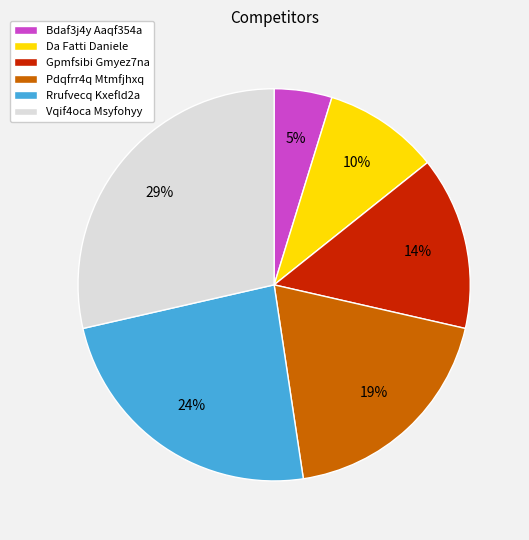

How many slices are in this pie chart?

6